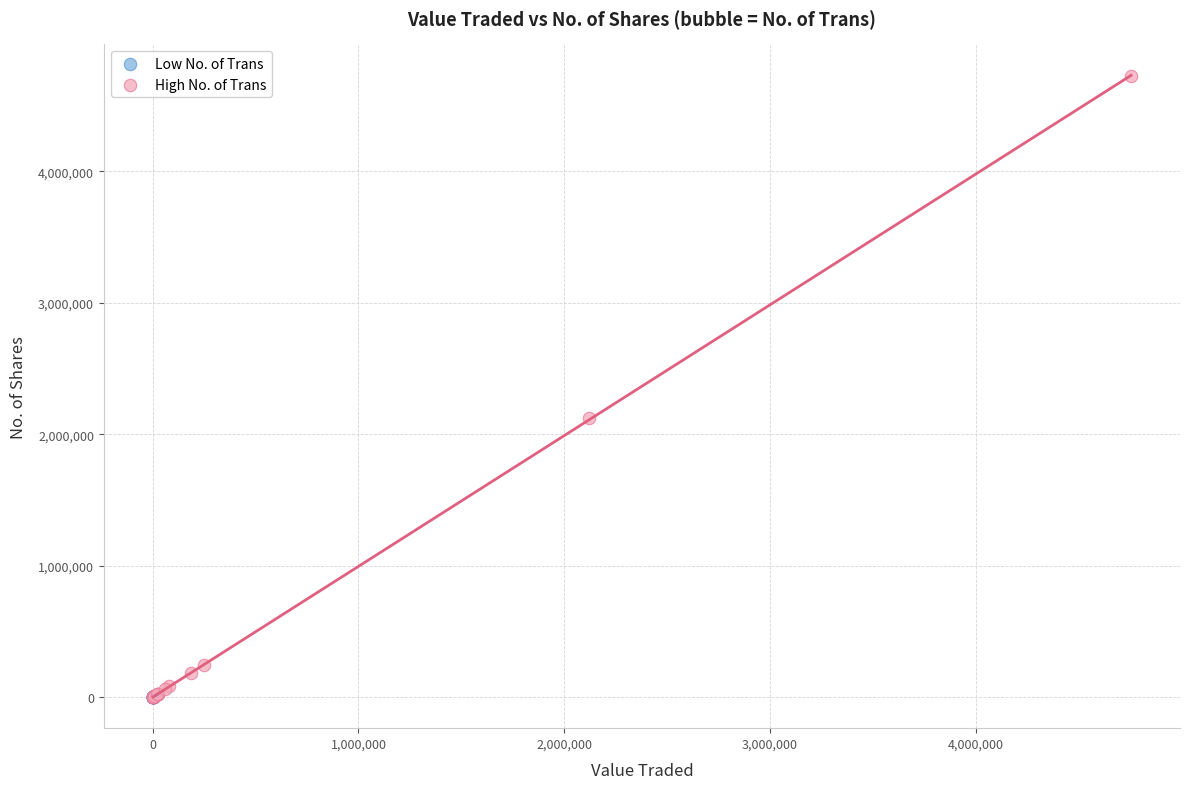

Which series reaches the maximum Y coordinate?

High No. of Trans